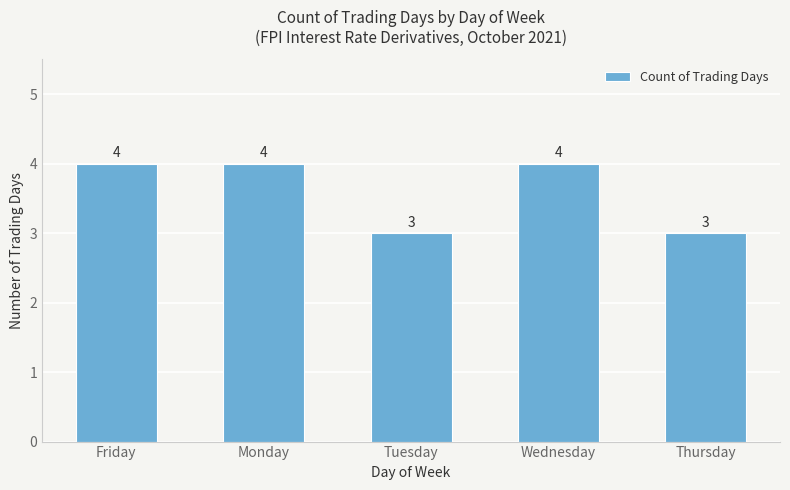

How many values are below 4?

2